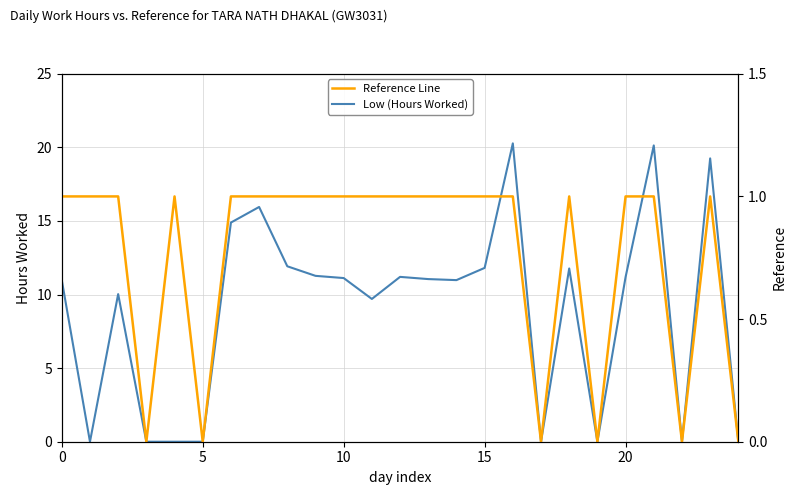

After their last crossing, which series has the higher values: Low (Hours Worked) or Reference Line?

Low (Hours Worked)